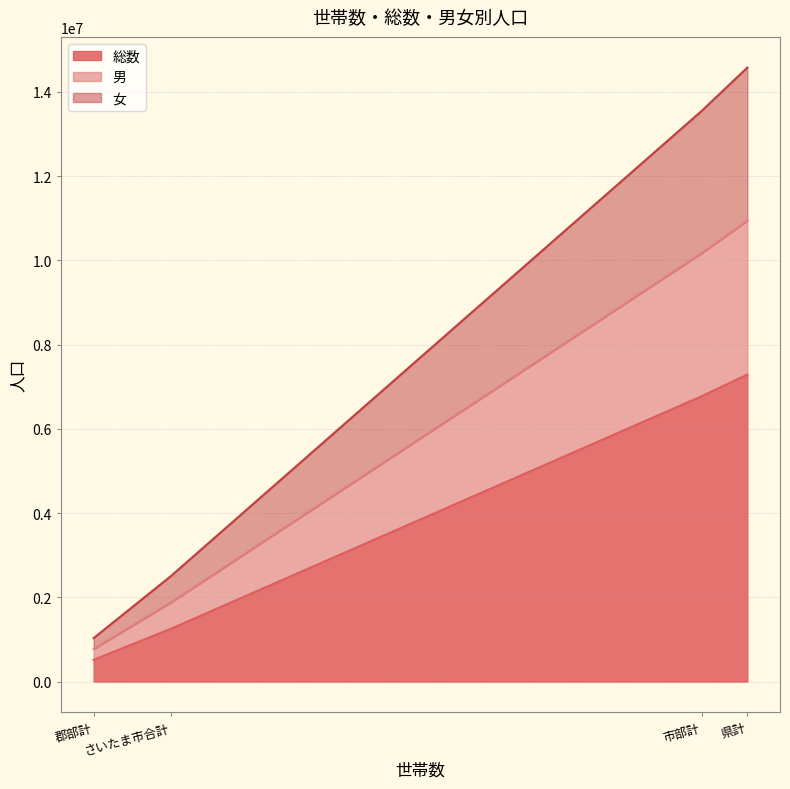

How many data points does each series have?

4